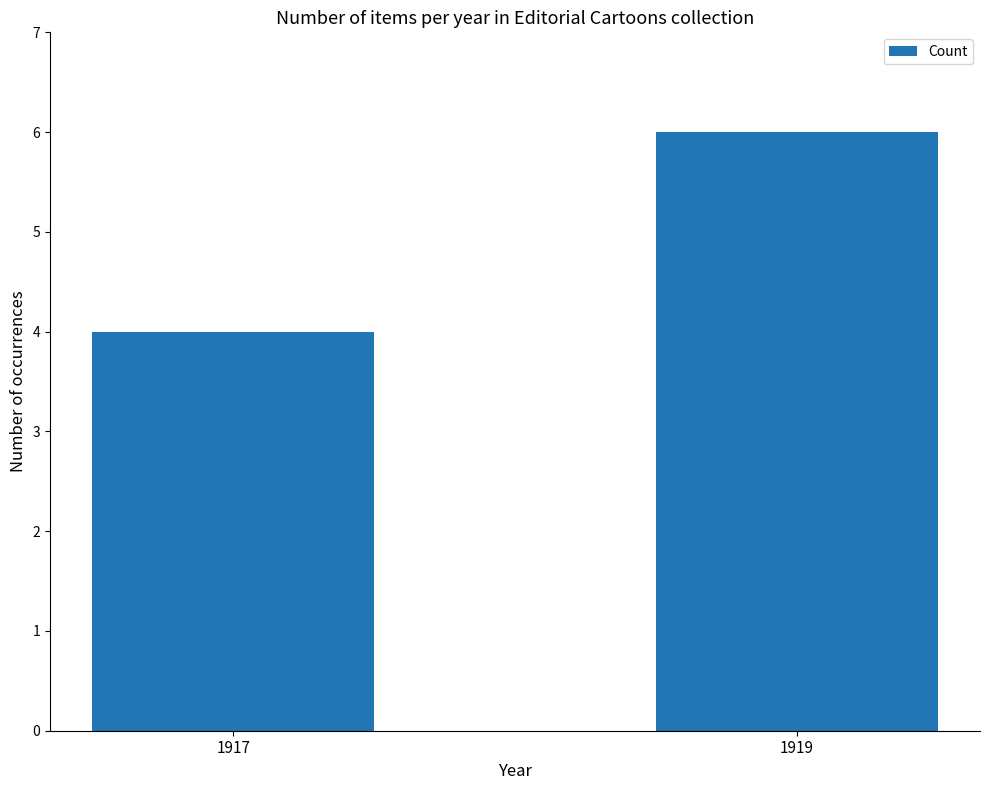

What value does the data have at 1919?

6